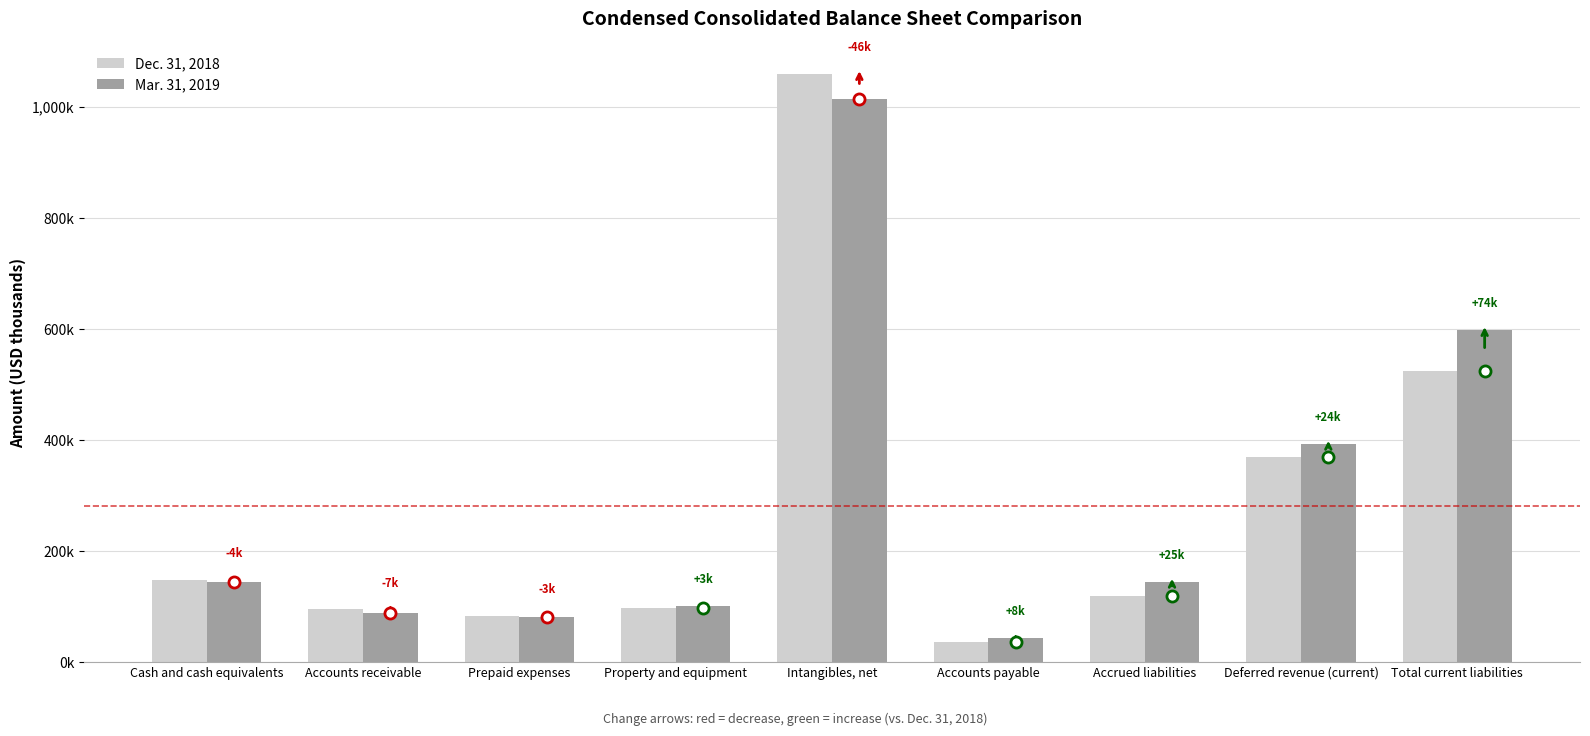

Are the bars horizontal?

No